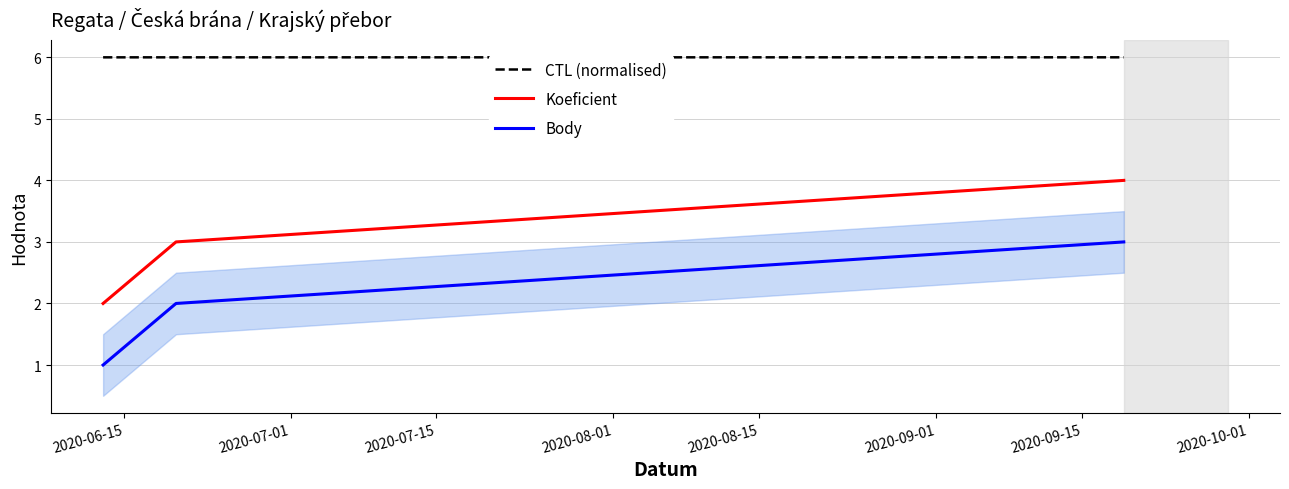

What is the minimum value for CTL (normalised)?

6.0